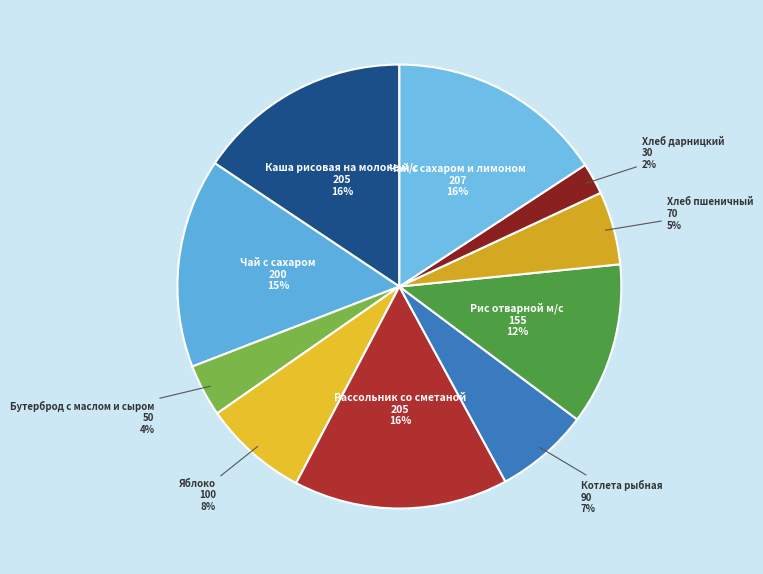

What is the largest slice in the pie chart?

Чай с сахаром и лимоном